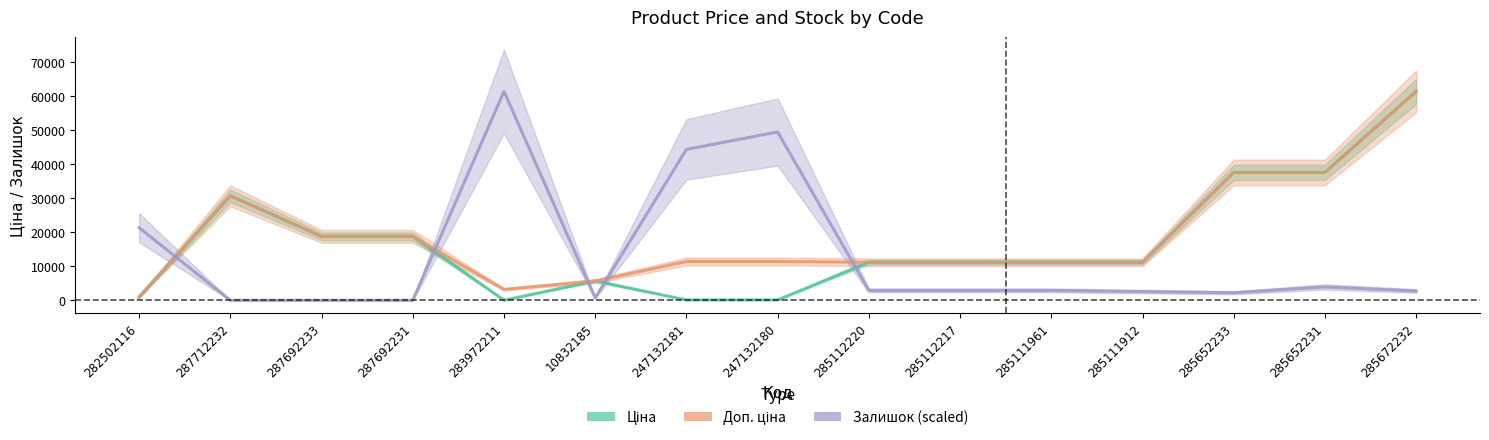

True or false: Доп. ціна and Ціна intersect in this chart.

False